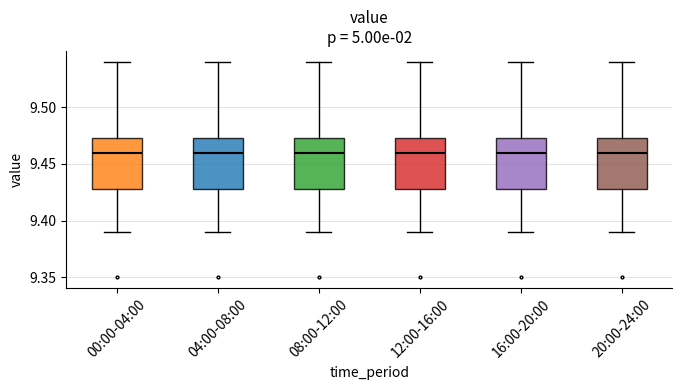

Reading left to right, transcribe this box plot: for each box, give where its median line is, the range the box spans, and where its two whiskers end, as read against the y-axis. The values are not printed on the chart, so give them approximately, as read against the axis.

00:00-04:00: median 9.460, box 9.430 to 9.475, whiskers 9.390 to 9.540
04:00-08:00: median 9.460, box 9.430 to 9.475, whiskers 9.390 to 9.540
08:00-12:00: median 9.460, box 9.430 to 9.475, whiskers 9.390 to 9.540
12:00-16:00: median 9.460, box 9.430 to 9.475, whiskers 9.390 to 9.540
16:00-20:00: median 9.460, box 9.430 to 9.475, whiskers 9.390 to 9.540
20:00-24:00: median 9.460, box 9.430 to 9.475, whiskers 9.390 to 9.540